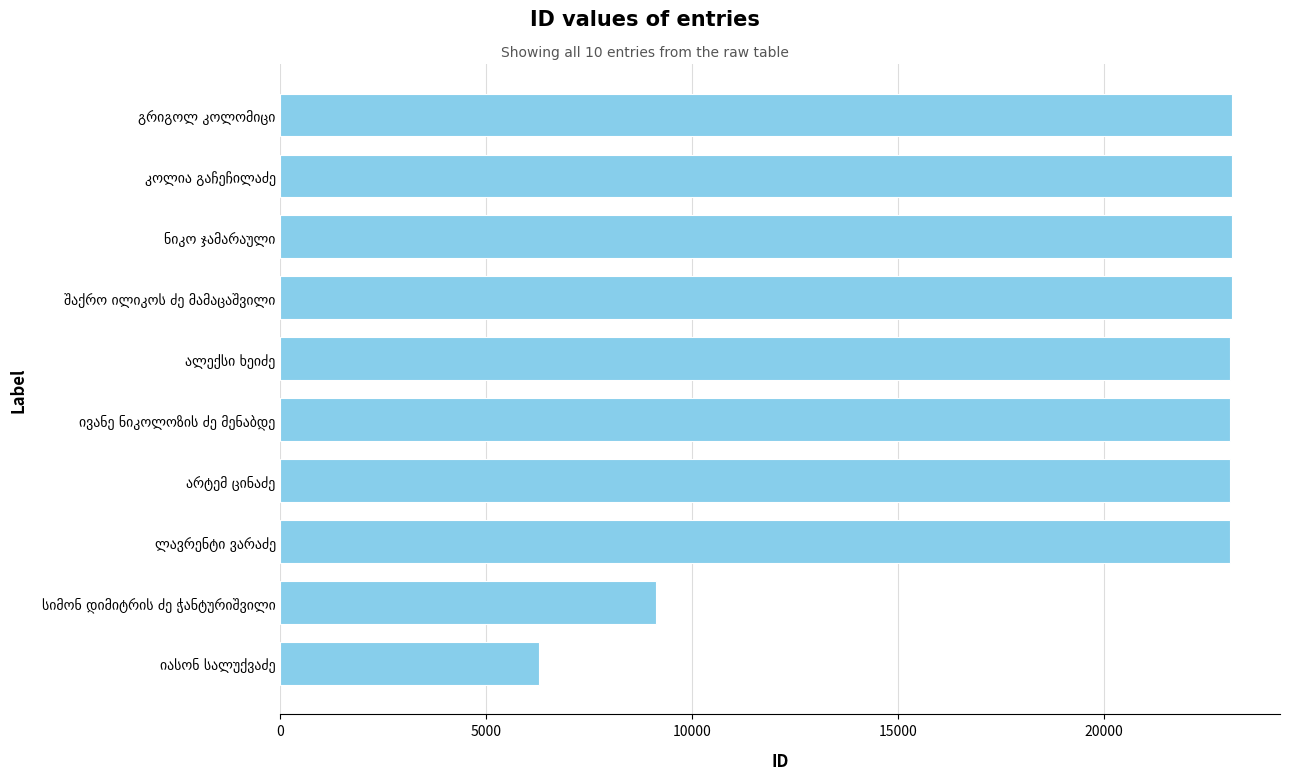

What is the minimum value shown in the chart?

6270